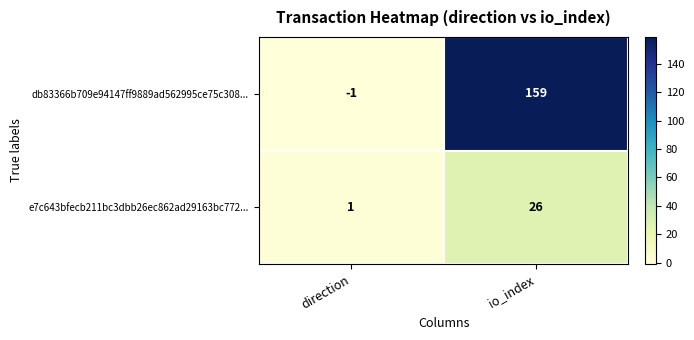

True or false: db83366b709e94147ff9889ad562995ce75c308... has a value of 159 at io_index.

True